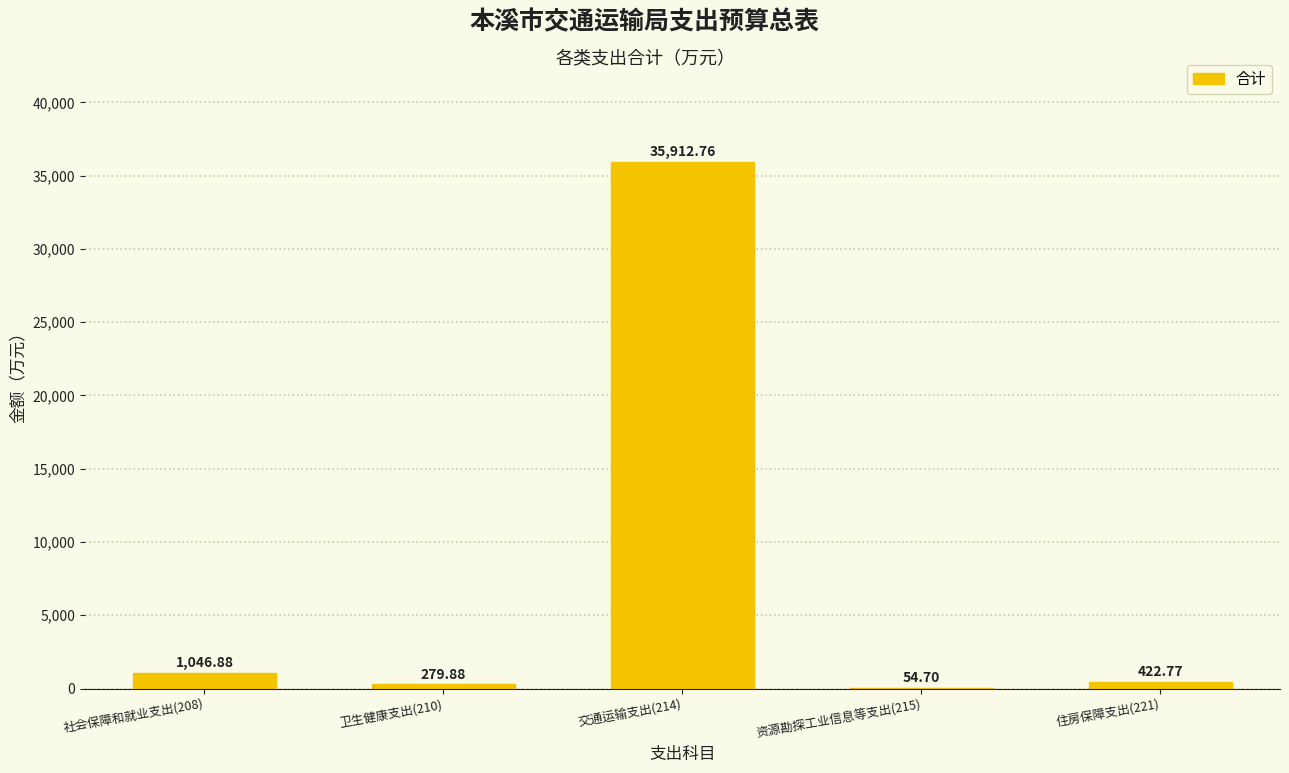

Between 交通运输支出(214) and 资源勘探工业信息等支出(215), which is larger?

交通运输支出(214)